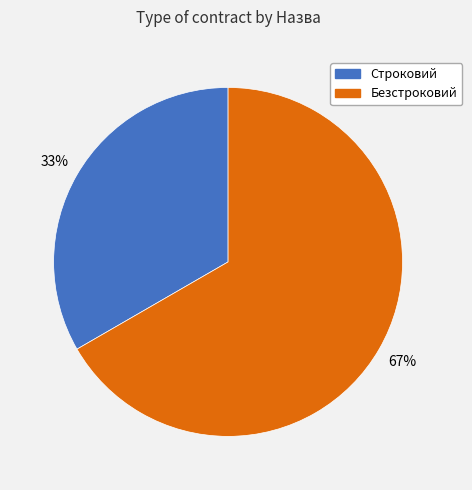

How many slices are in this pie chart?

2